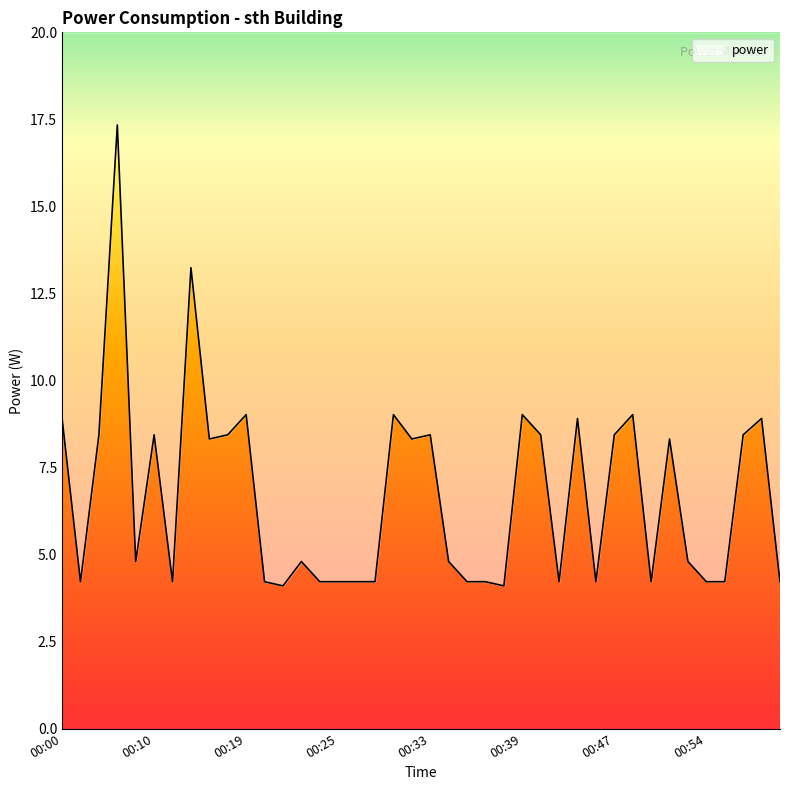

Reading right to left, list all the values displayed in this chart.

01:00=4.2	00:59=8.9	00:57=8.4	00:55=4.2	00:54=4.2	00:53=4.8	00:52=8.3	00:50=4.2	00:49=9.0	00:47=8.4	00:45=4.2	00:44=8.9	00:42=4.2	00:41=8.4	00:39=9.0	00:37=4.1	00:36=4.2	00:35=4.2	00:34=4.8	00:33=8.4	00:31=8.3	00:30=9.0	00:27=4.2	00:26=4.2	00:25=4.2	00:24=4.2	00:22=4.8	00:21=4.1	00:20=4.2	00:19=9.0	00:18=8.4	00:15=8.3	00:13=13.2	00:12=4.2	00:10=8.4	00:08=4.8	00:06=17.3	00:03=8.4	00:01=4.2	00:00=8.9